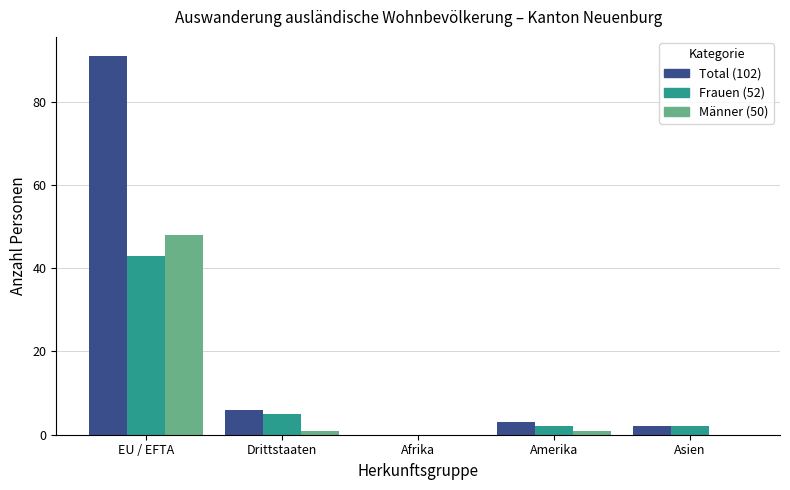

At which category does the chart reach its peak across all series?

EU / EFTA